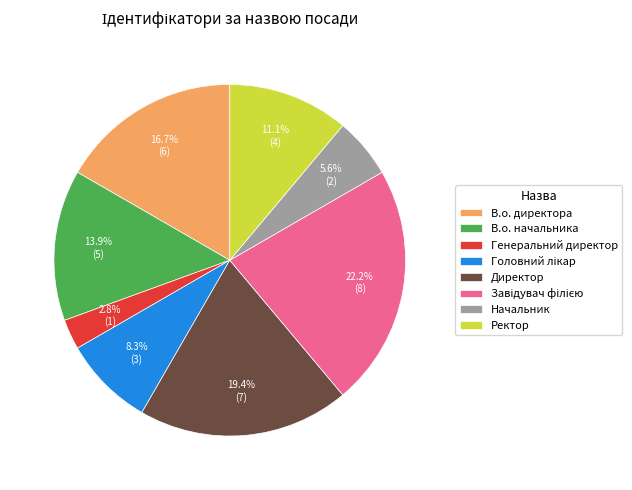

What percentage is NOT represented by Ректор?

88.9%